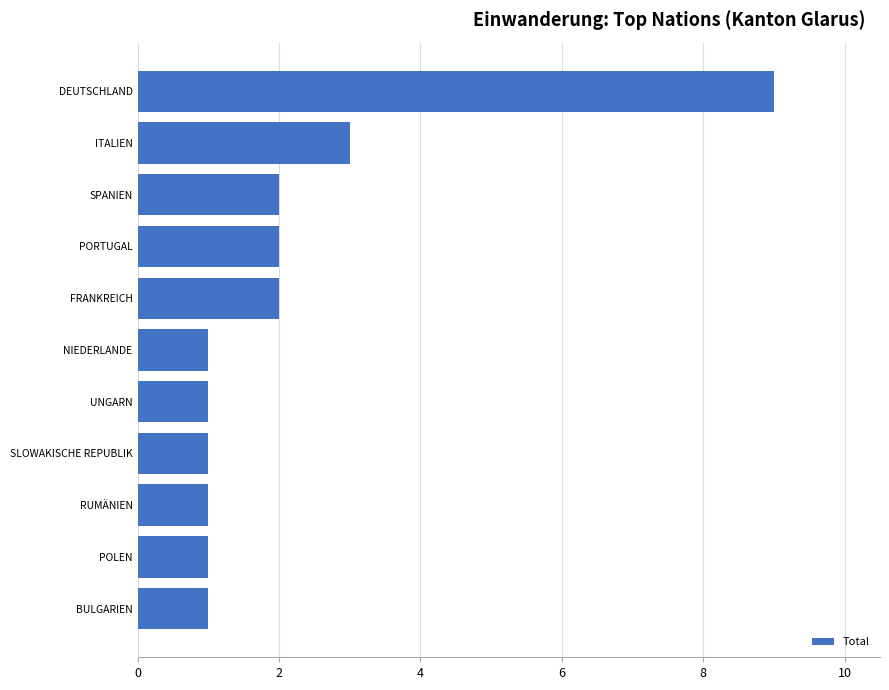

Approximately how many times larger is the value at RUMÄNIEN compared to SPANIEN?

0.5